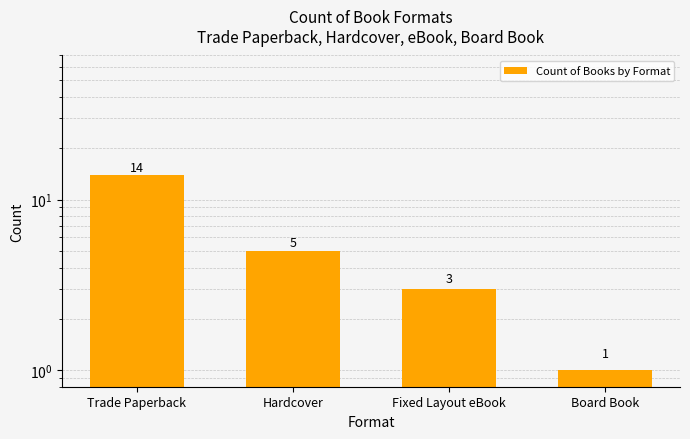

Read the value at Hardcover.

5